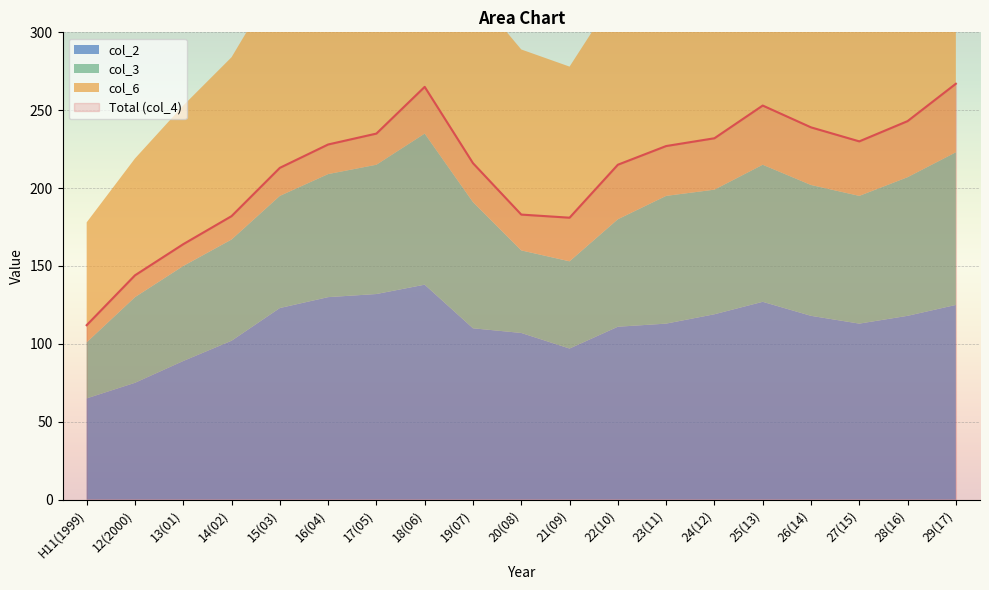

True or false: col_2 has a value of 21 at 13(01).

False